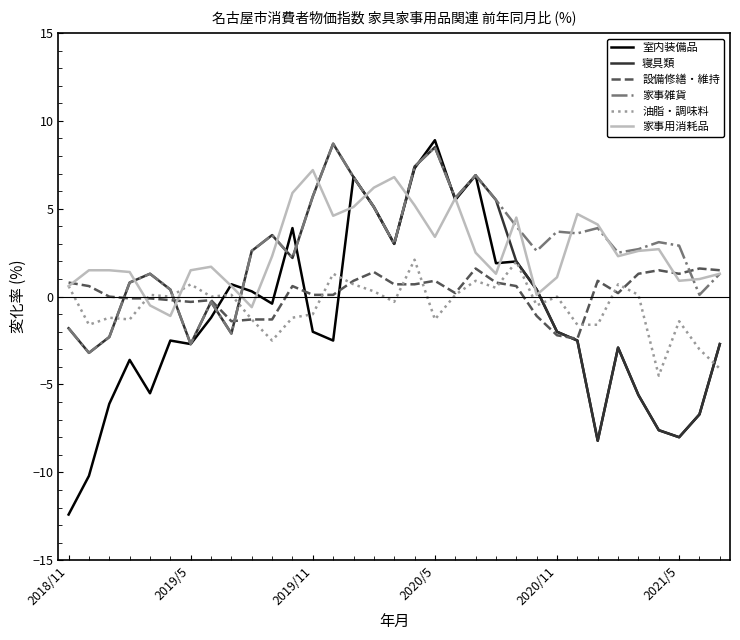

What is the minimum value for 家事雑貨?

-3.2